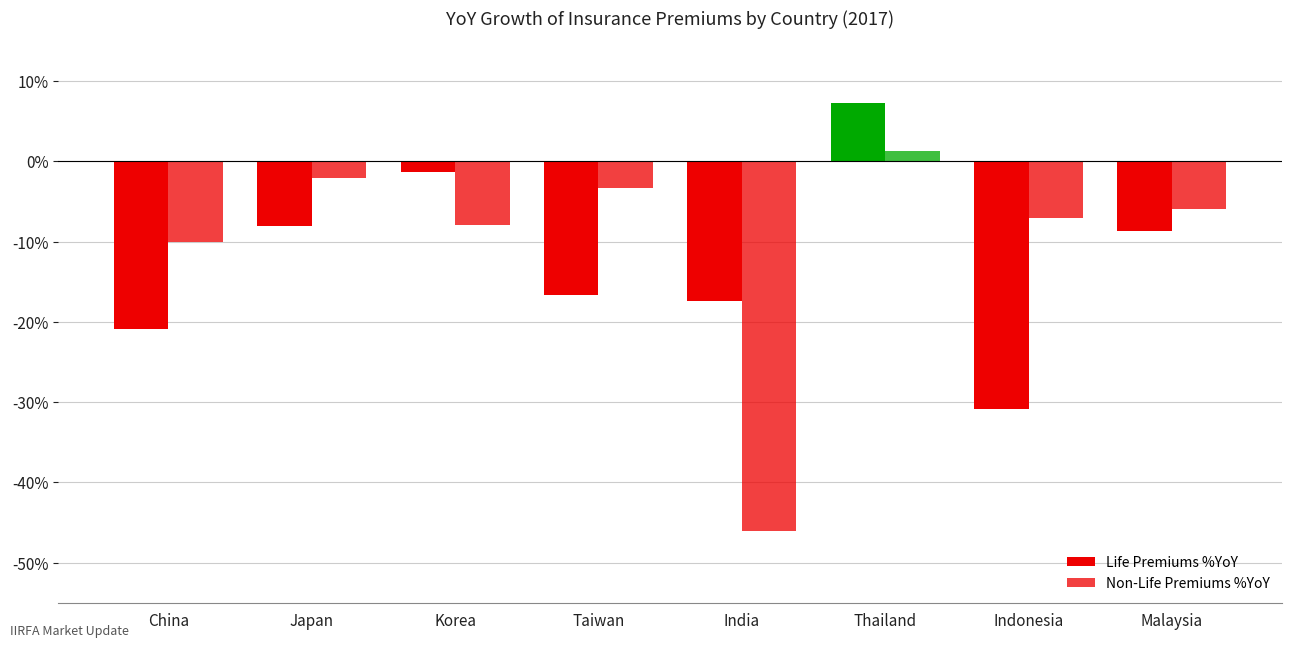

How many negative values does the Life Premiums %YoY series have?

7